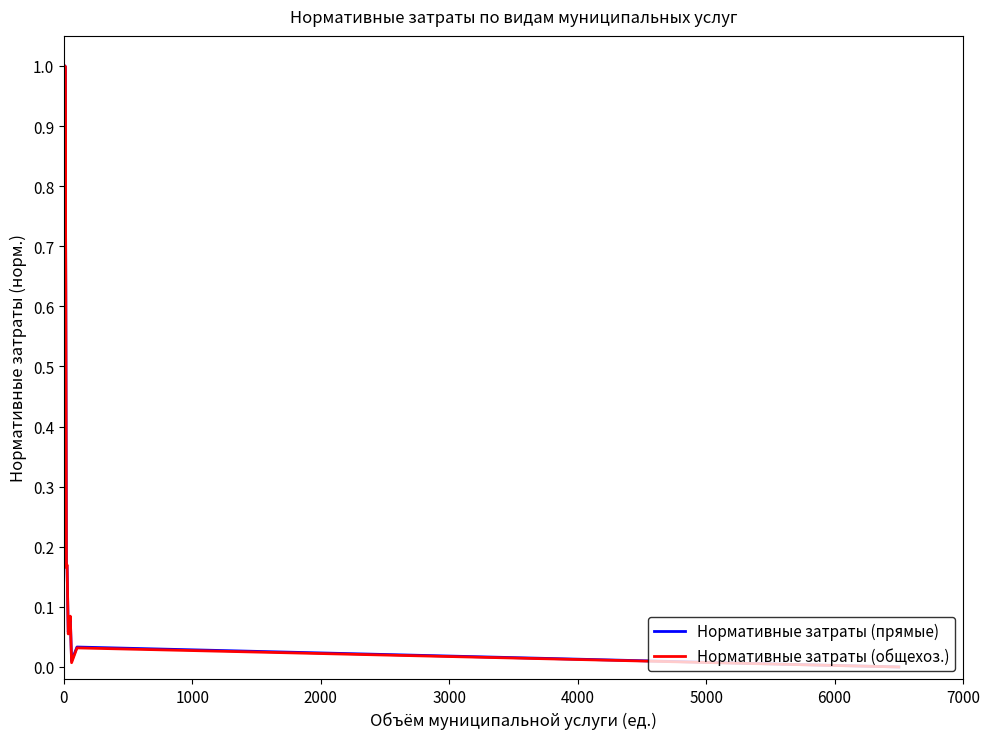

True or false: Нормативные затраты общехозяйственные and Нормативные затраты непосредственно intersect in this chart.

True